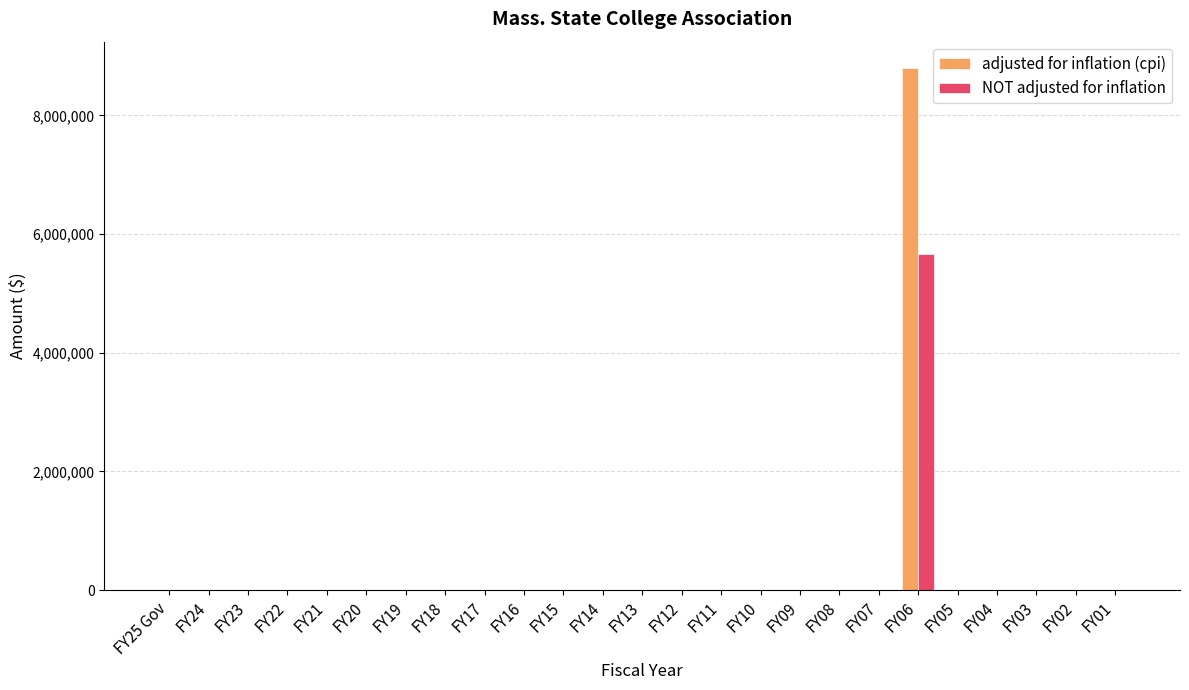

At which category is the sum across all series the highest?

FY06